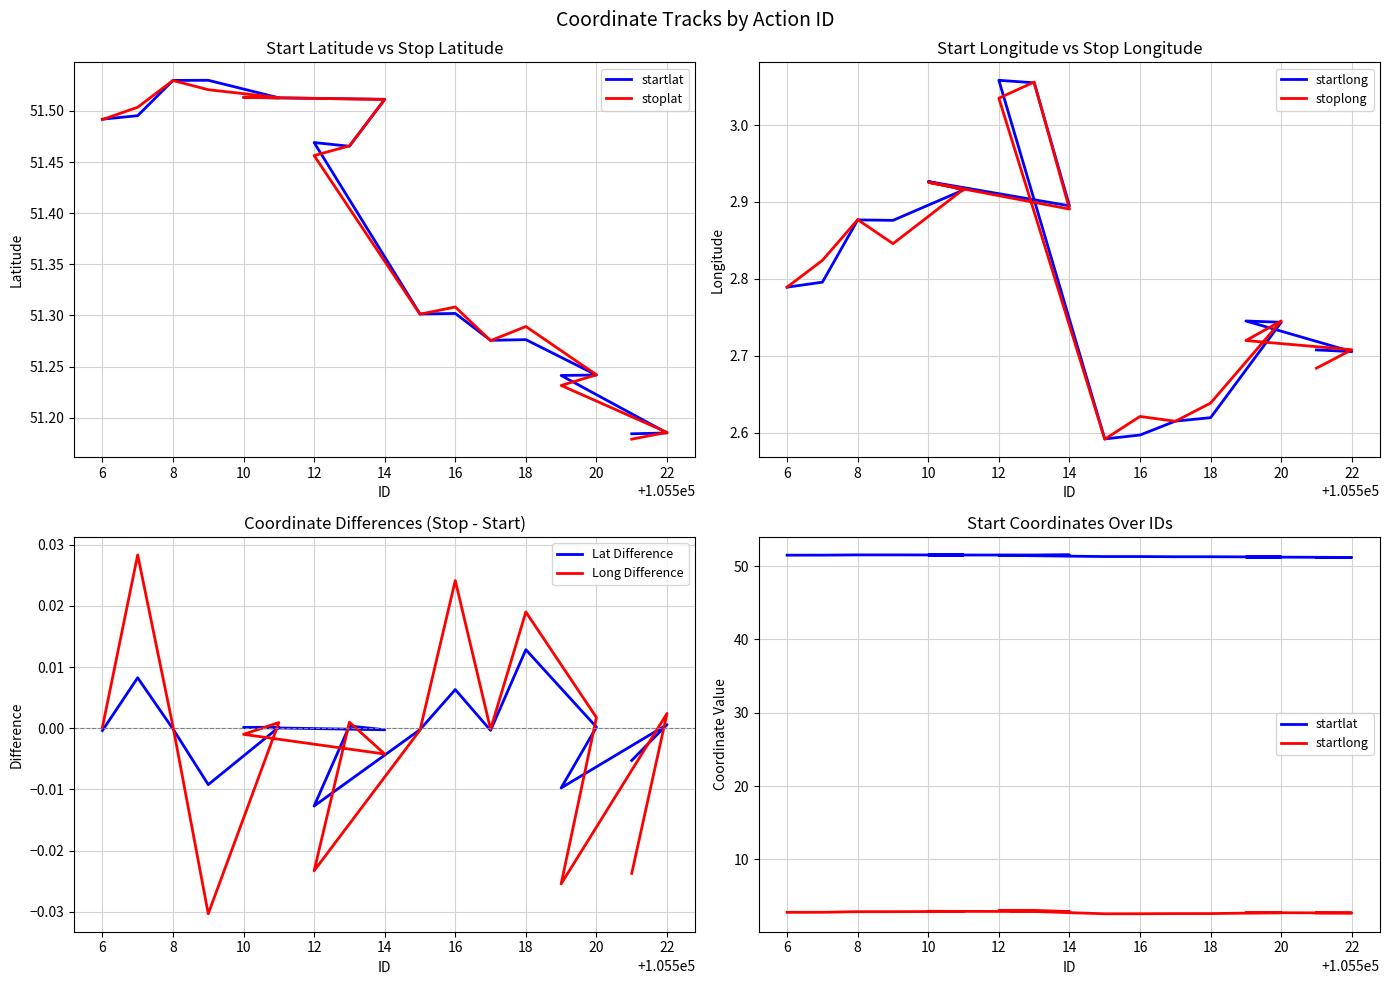

Reading left to right, list all the values displayed in this chart.

startlat: 51.5	51.5	51.5	51.5	51.5	51.5	51.5	51.5	51.5	51.3	51.3	51.3	51.3	51.2	51.2	51.2	51.2
stoplat: 51.5	51.5	51.5	51.5	51.5	51.5	51.5	51.5	51.5	51.3	51.3	51.3	51.3	51.2	51.2	51.2	51.2
startlong: 2.8	2.8	2.9	2.9	2.9	2.9	2.9	3.1	3.1	2.6	2.6	2.6	2.6	2.7	2.7	2.7	2.7
stoplong: 2.8	2.8	2.9	2.8	2.9	2.9	2.9	3.1	3.0	2.6	2.6	2.6	2.6	2.7	2.7	2.7	2.7
Lat Difference: -0.0	0.0	-0.0	-0.0	0.0	0.0	-0.0	0.0	-0.0	-0.0	0.0	-0.0	0.0	0.0	-0.0	0.0	-0.0
Long Difference: 0.0	0.0	0.0	-0.0	0.0	-0.0	-0.0	0.0	-0.0	-0.0	0.0	-0.0	0.0	0.0	-0.0	0.0	-0.0